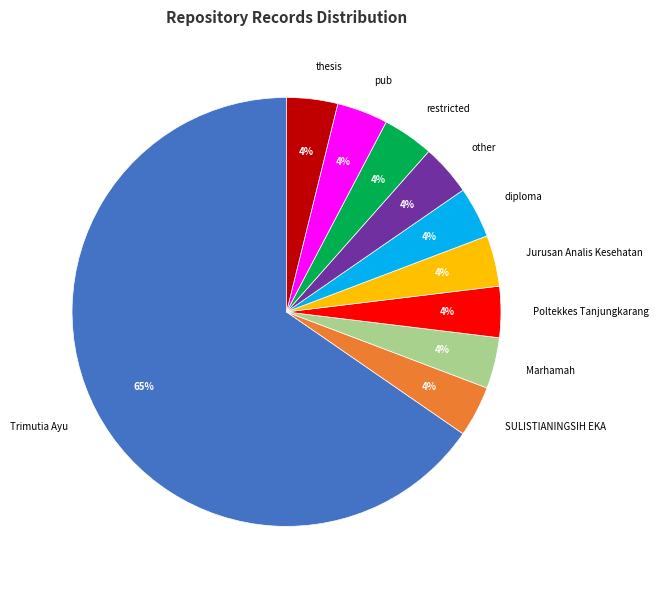

Is Trimutia Ayu the majority of the pie?

Yes